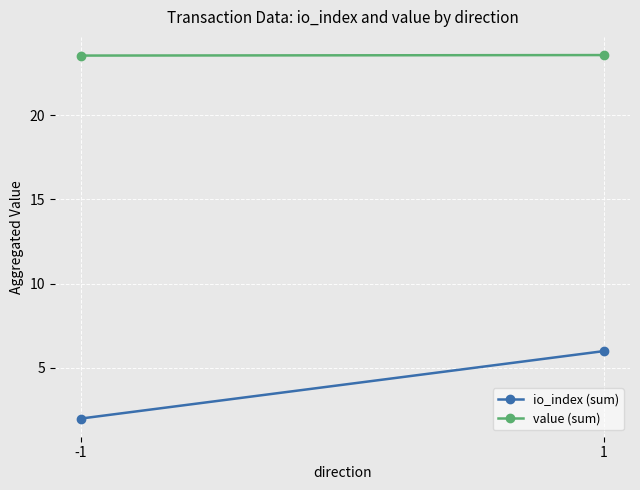

At which label is io_index (sum) closest to 4?

-1